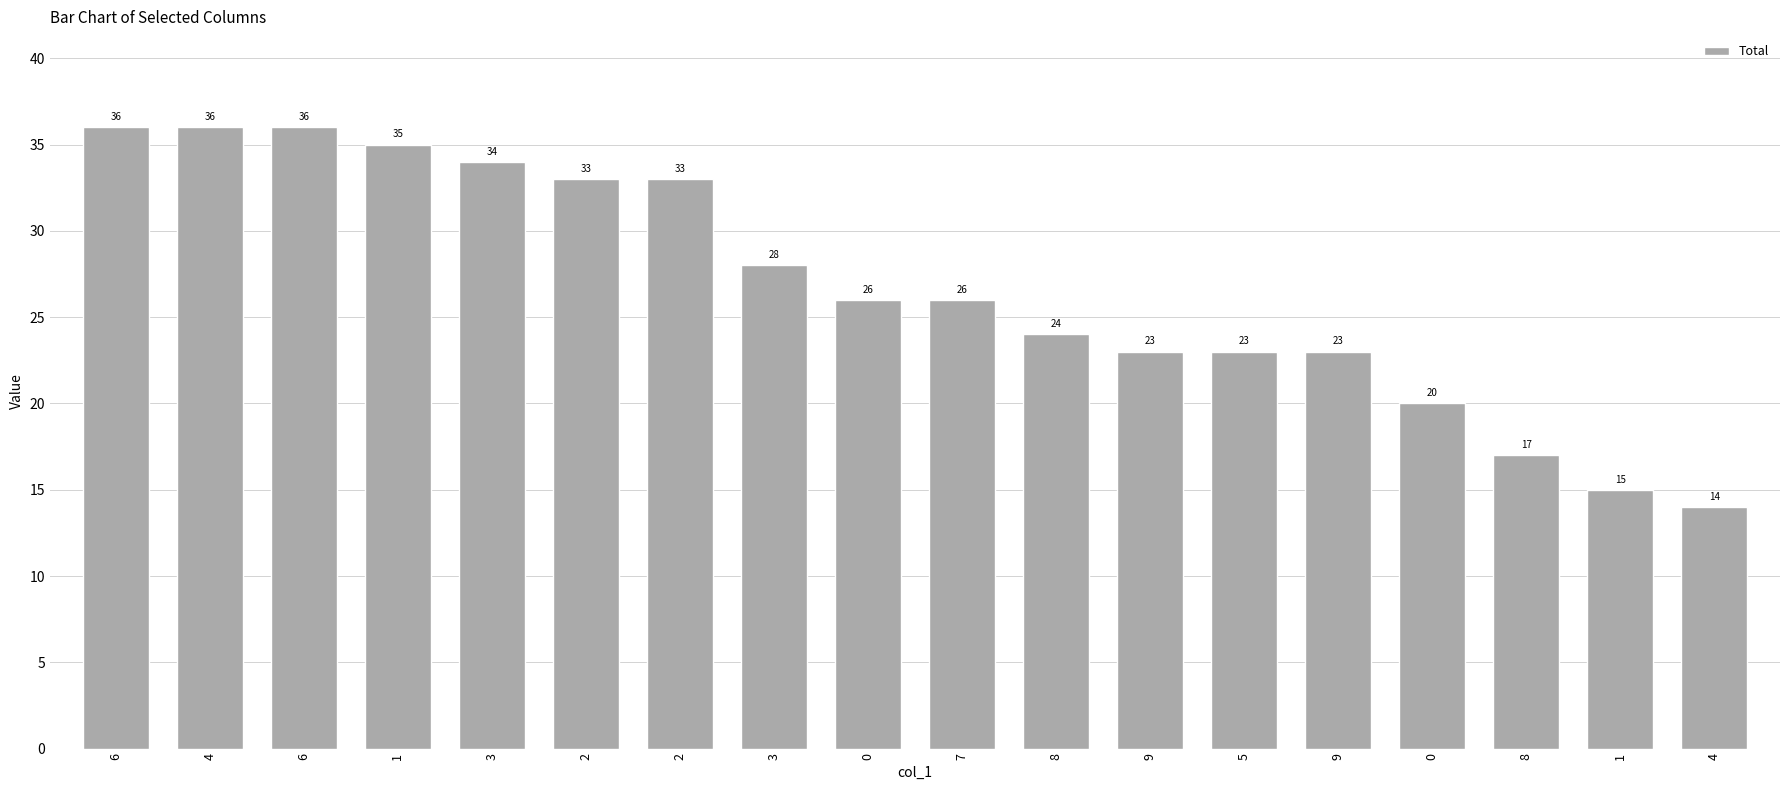

Rank the categories by value from highest to lowest.

6, 4, 6, 1, 3, 2, 2, 3, 0, 7, 8, 9, 5, 9, 0, 8, 1, 4